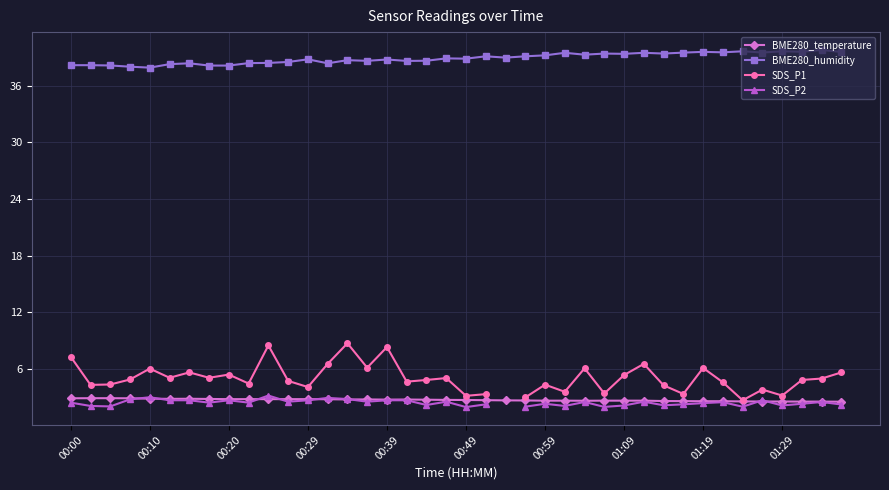

What are all the series names shown in the legend?

BME280_temperature, BME280_humidity, SDS_P1, SDS_P2